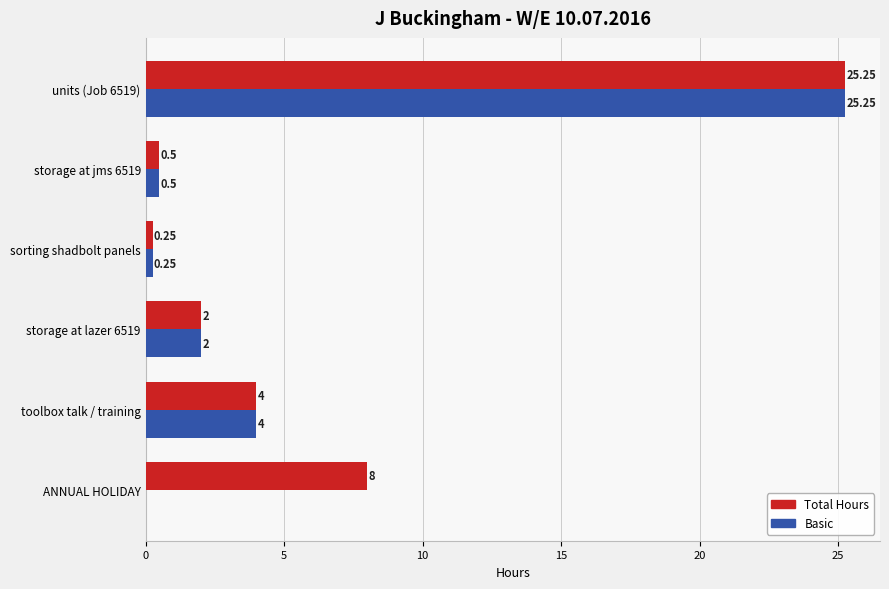

Which series has the largest total across all categories?

Total Hours